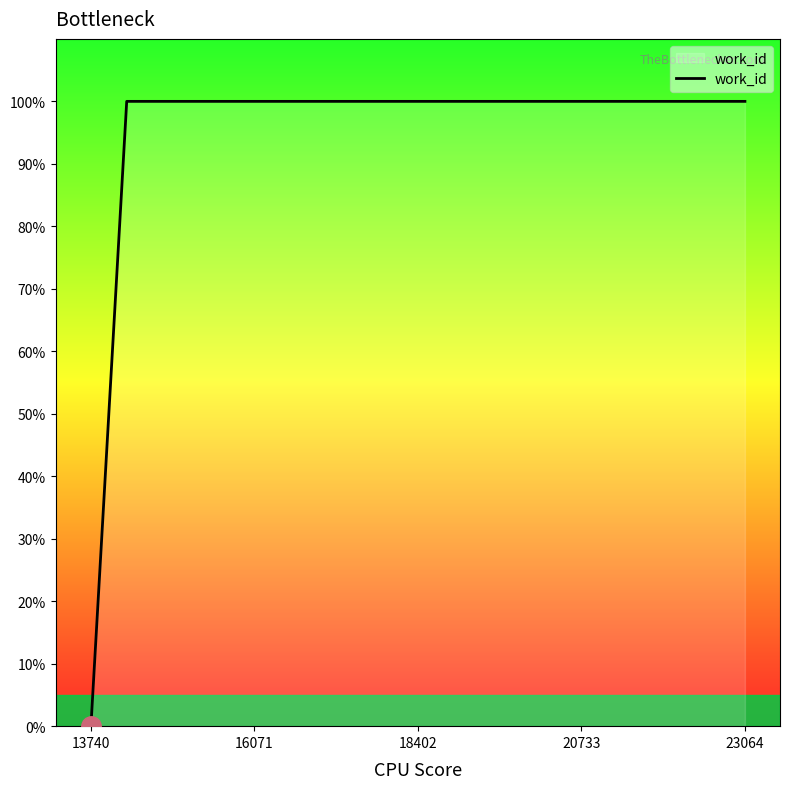

Count the number of data series in this chart.

1